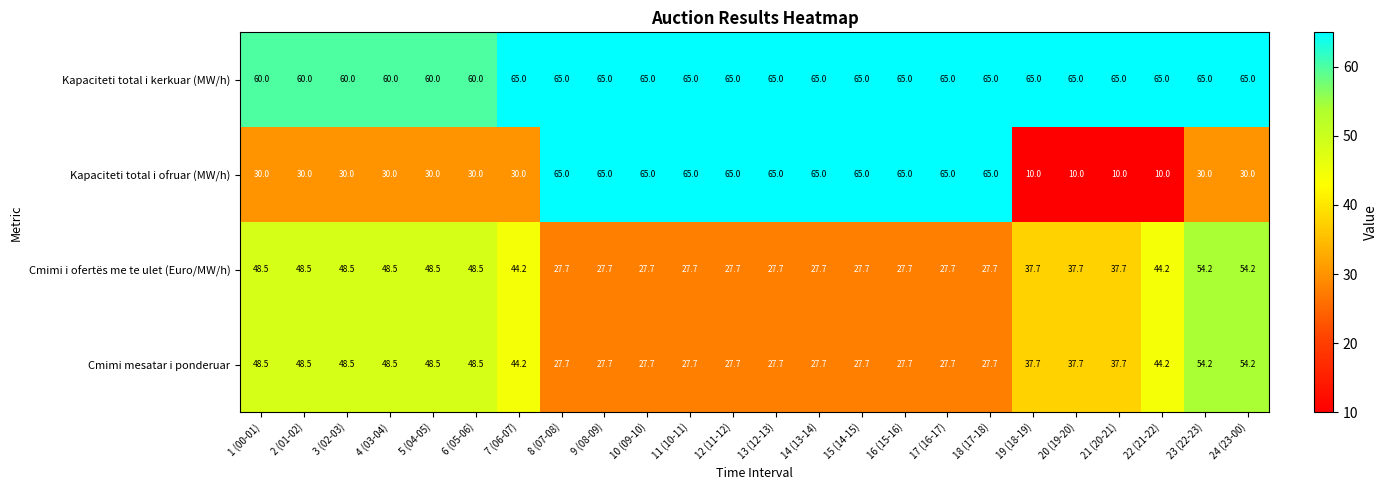

What is the difference between the maximum and minimum values in the Kapaciteti total i kerkuar (MW/h) series?

5.0